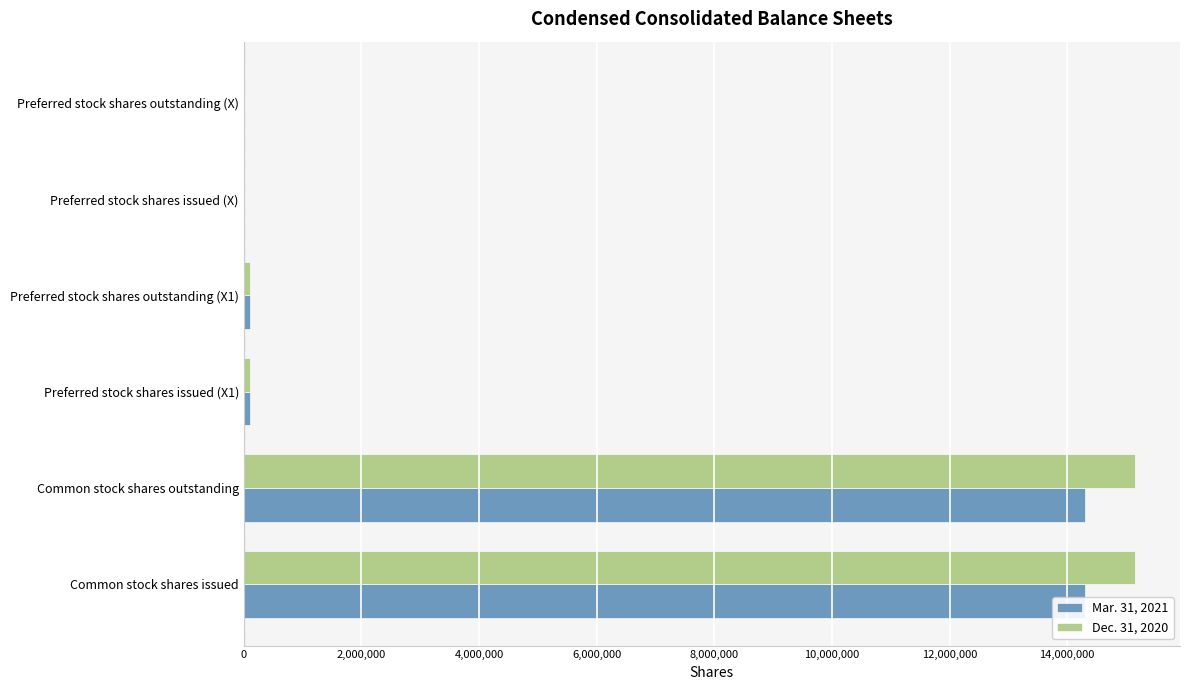

The value of Dec. 31, 2020 at Preferred stock shares issued (X1) is 108070. True or false?

True